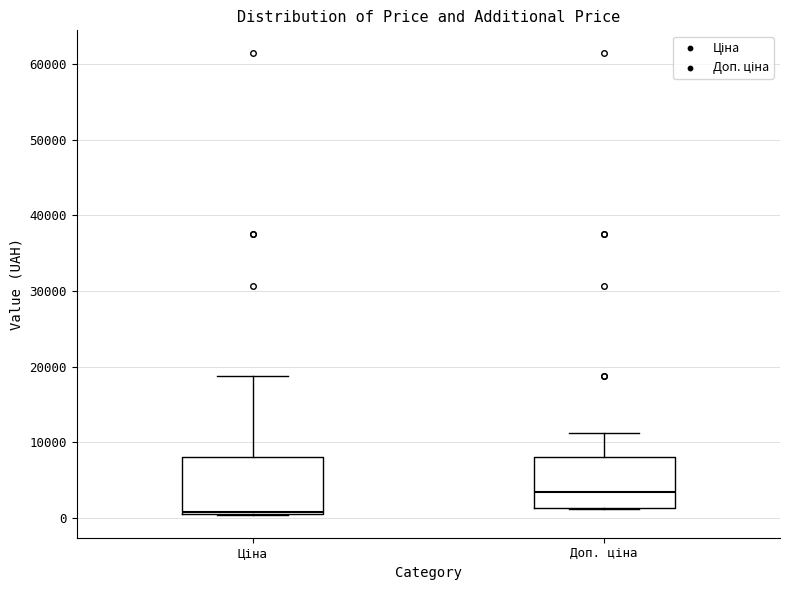

Reading left to right, read every box against the y-axis: the position of its median line, the range the box covers, and the ends of its whiskers. The values are not printed on the chart, so give them approximately, as read against the axis.

Ціна: median 1000, box 1000 to 8000, whiskers 0 to 19000
Доп. ціна: median 3000, box 1000 to 8000, whiskers 1000 to 11000